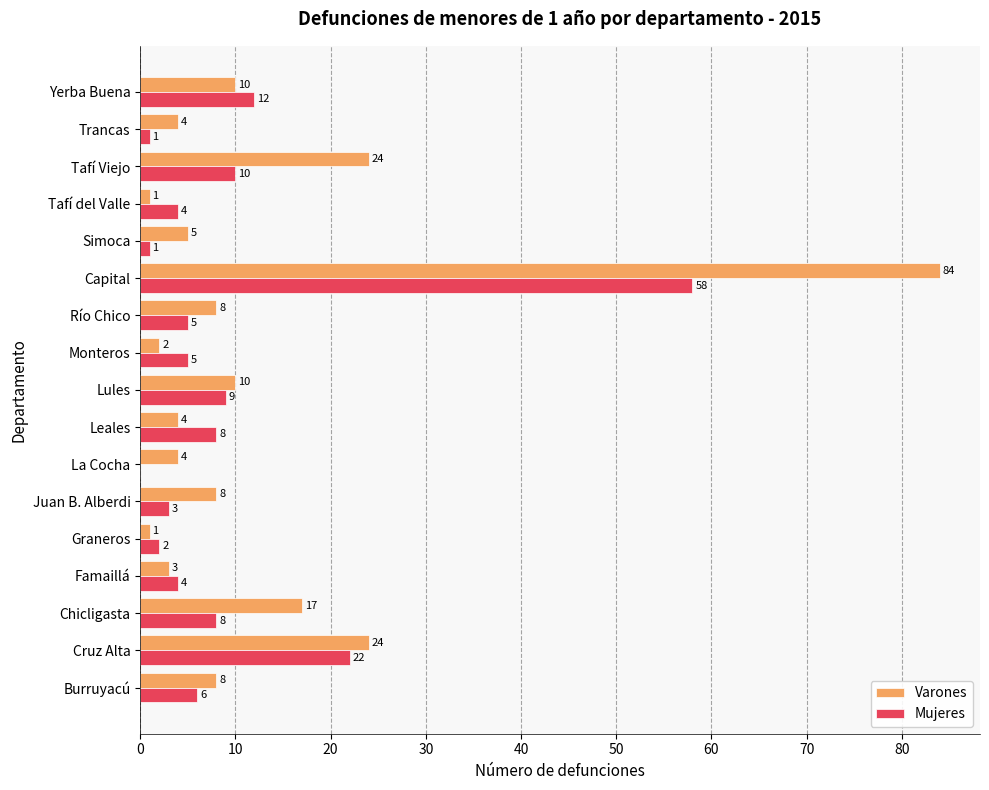

Which series has the largest total across all categories?

Varones